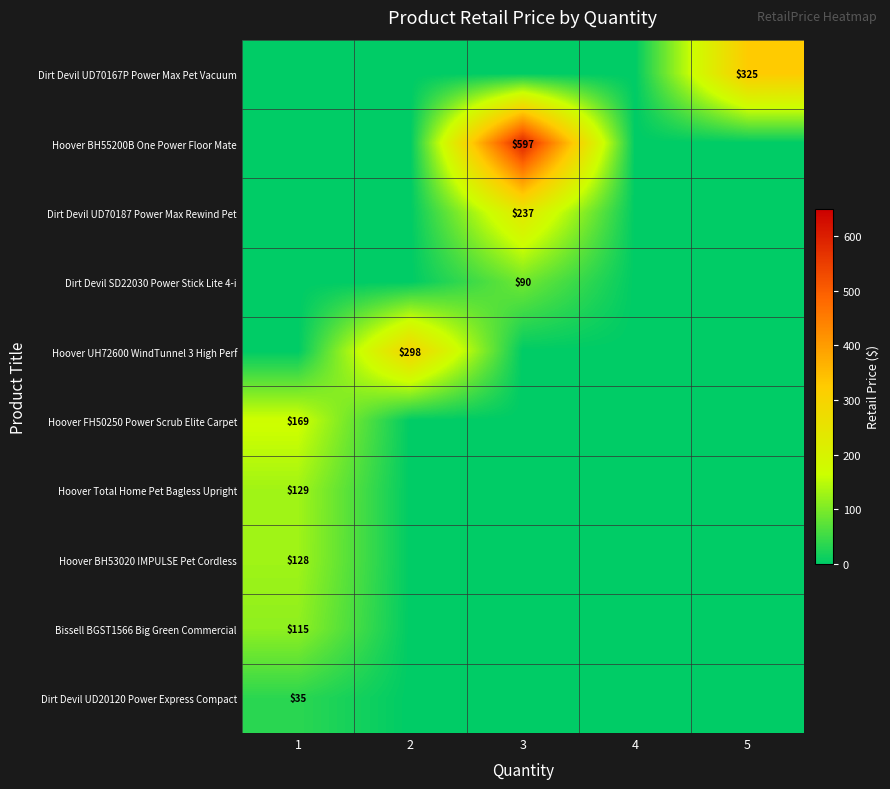

The value of Hoover BH53020 IMPULSE Pet Cordless at 1 is 227. True or false?

False